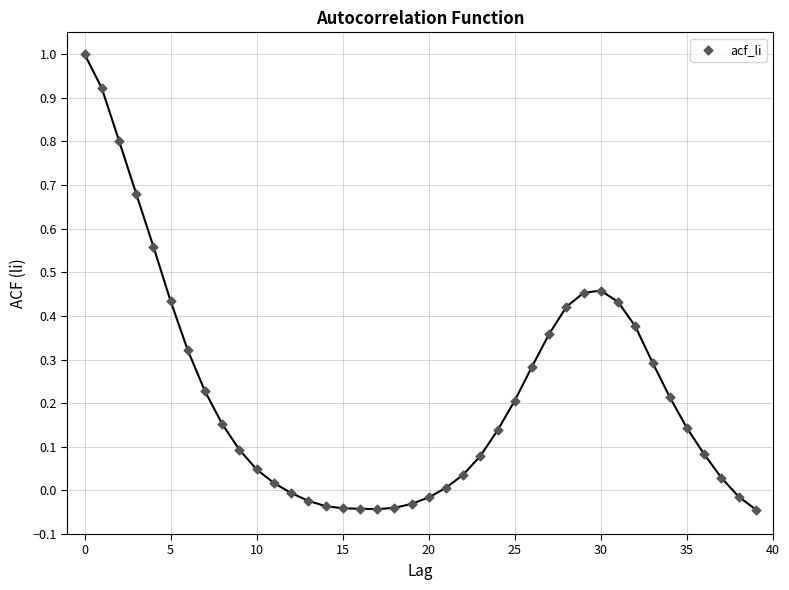

What is the range of Y values (max minus min)?

1.0